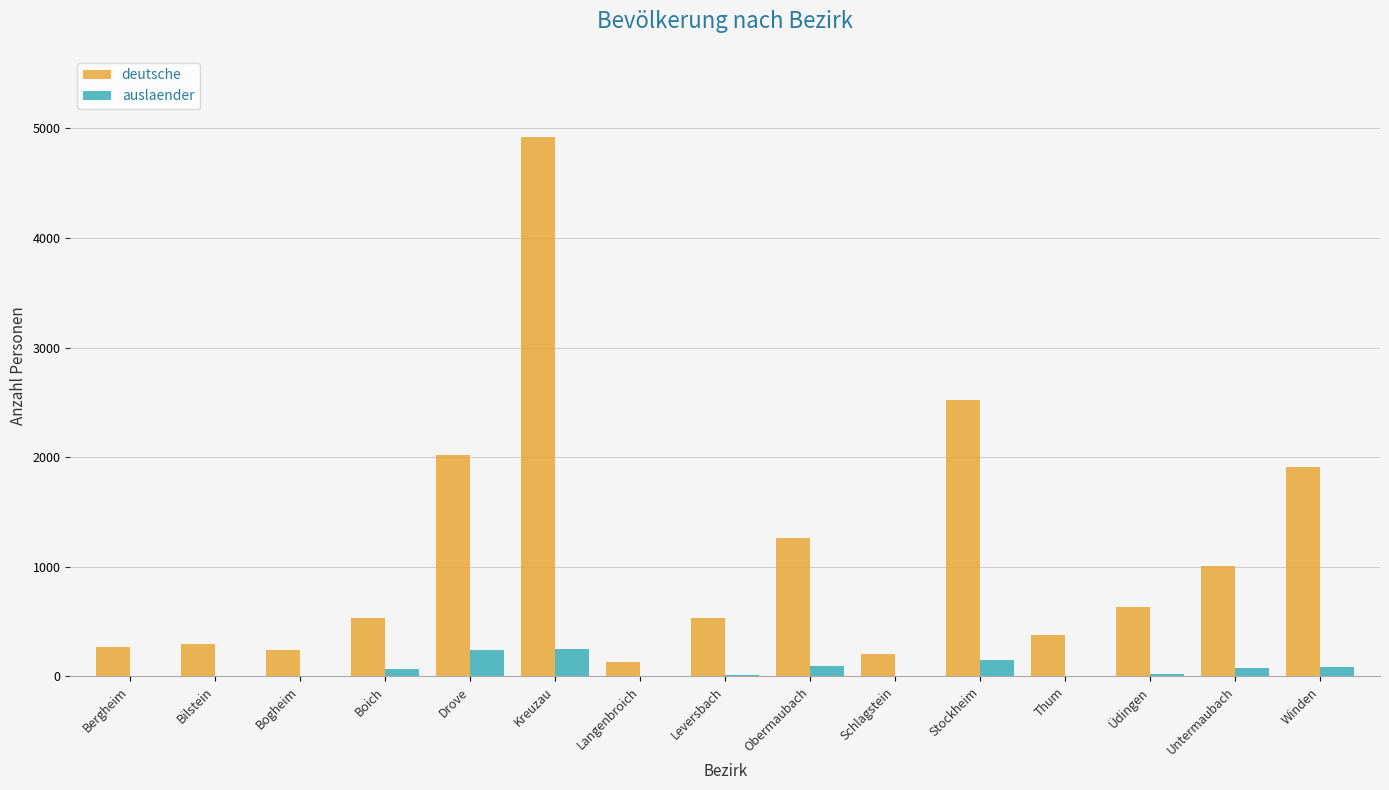

How many groups of bars are there?

15